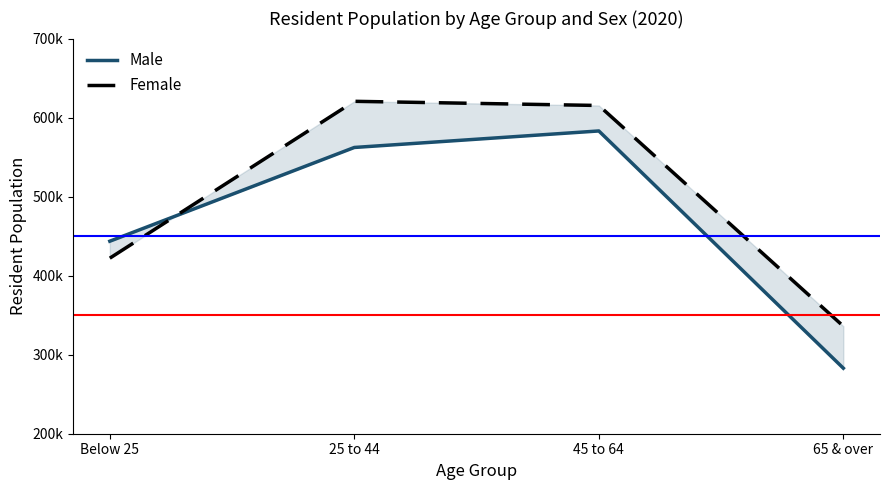

Rank the series by their maximum value, from lowest to highest.

Male, Female